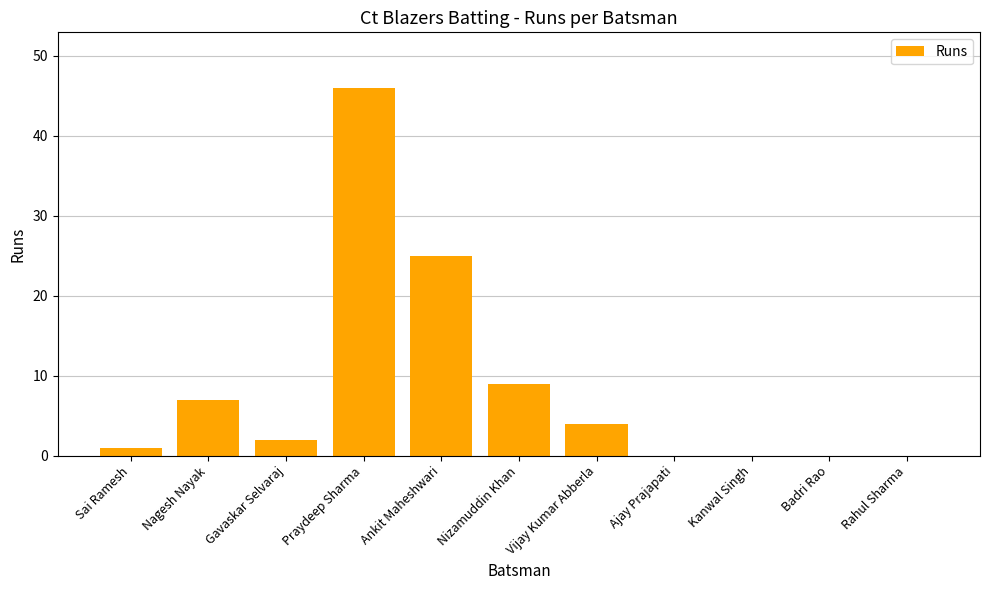

Where is the data nearest to the value 23?

Ankit Maheshwari